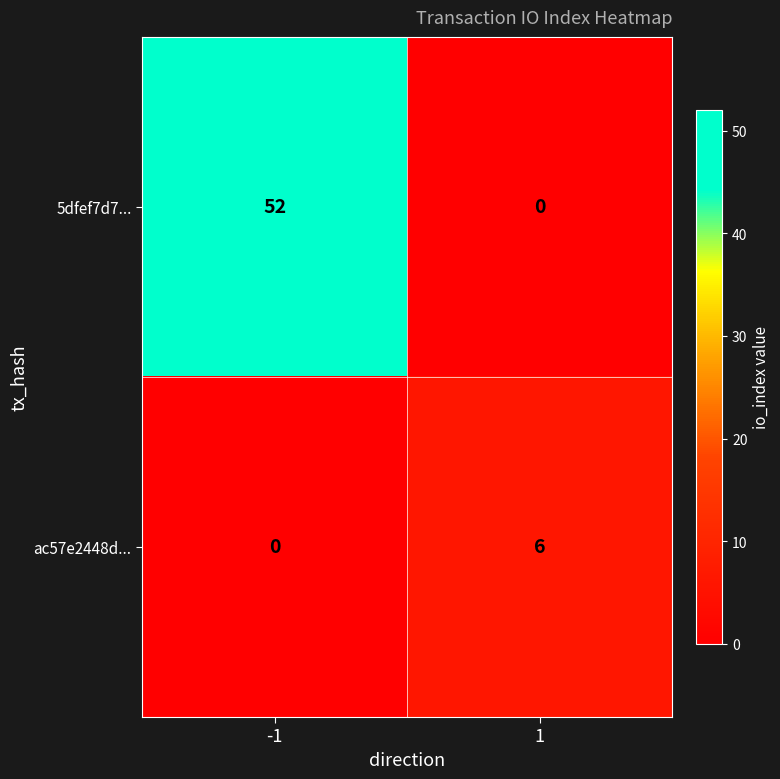

What is the sum of the 5dfef7d7... values at 1 and -1?

52